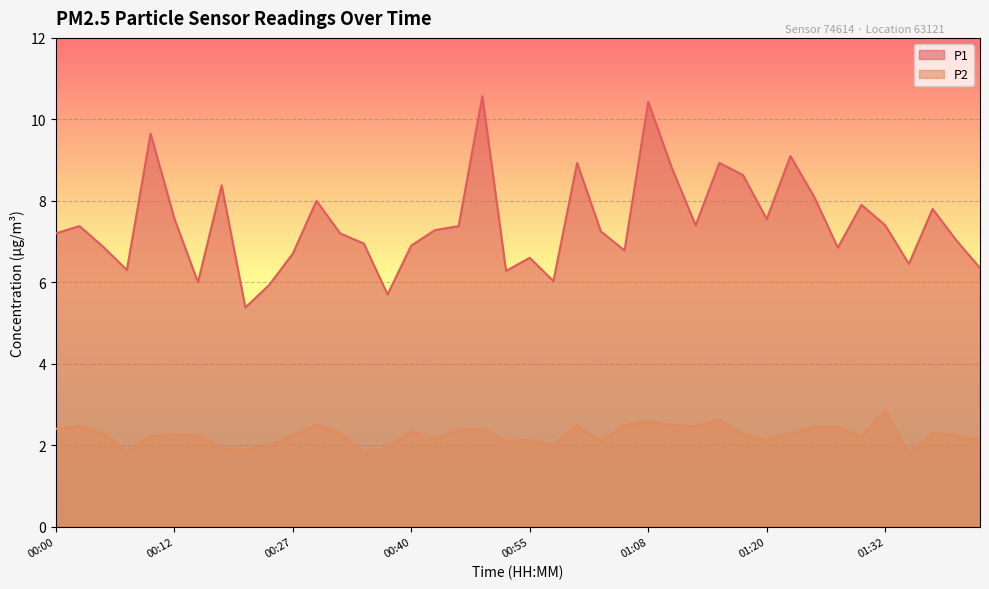

In P2, how many points are lower than both neighbors (excluding endpoints)?

11